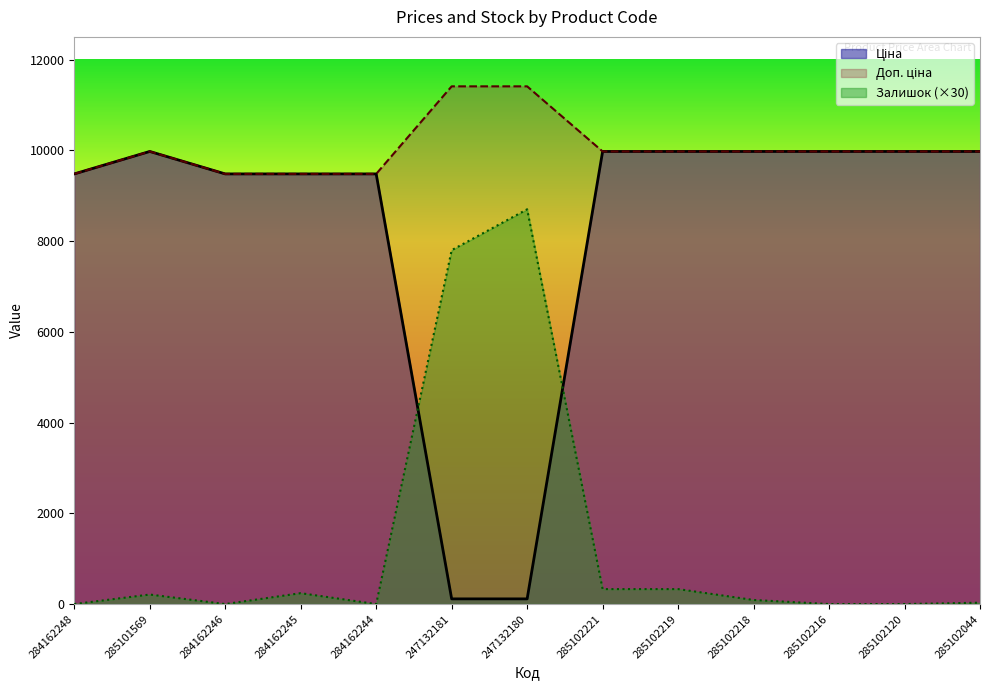

What is the label of the 11th point from the right?

284162246